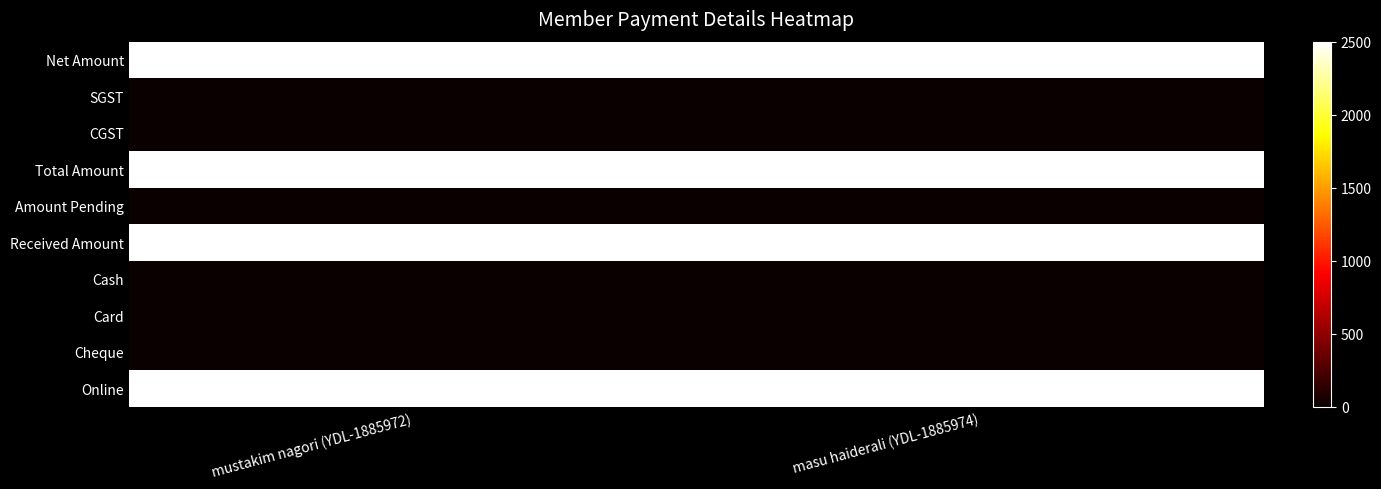

Reading left to right, transcribe all the data shown in this chart.

Net Amount: mustakim nagori (YDL-1885972)=2500	masu haiderali (YDL-1885974)=2500
SGST: mustakim nagori (YDL-1885972)=0	masu haiderali (YDL-1885974)=0
CGST: mustakim nagori (YDL-1885972)=0	masu haiderali (YDL-1885974)=0
Total Amount: mustakim nagori (YDL-1885972)=2500	masu haiderali (YDL-1885974)=2500
Amount Pending: mustakim nagori (YDL-1885972)=0	masu haiderali (YDL-1885974)=0
Received Amount: mustakim nagori (YDL-1885972)=2500	masu haiderali (YDL-1885974)=2500
Cash: mustakim nagori (YDL-1885972)=0	masu haiderali (YDL-1885974)=0
Card: mustakim nagori (YDL-1885972)=0	masu haiderali (YDL-1885974)=0
Cheque: mustakim nagori (YDL-1885972)=0	masu haiderali (YDL-1885974)=0
Online: mustakim nagori (YDL-1885972)=2500	masu haiderali (YDL-1885974)=2500